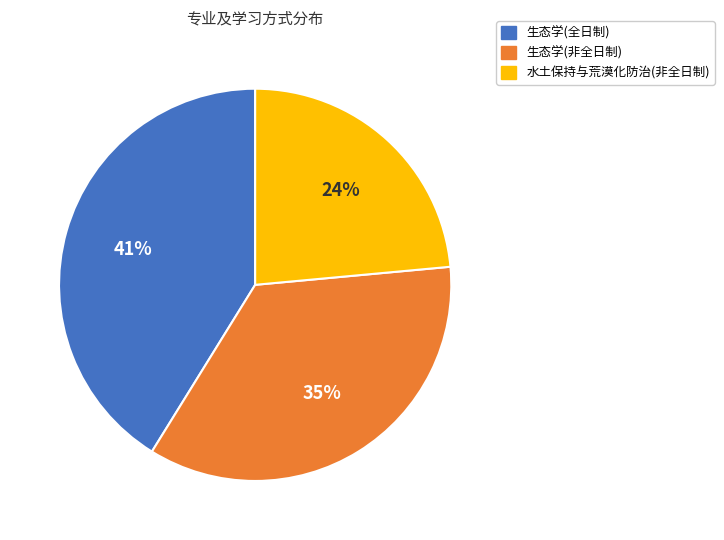

Is there a majority slice in this chart?

No